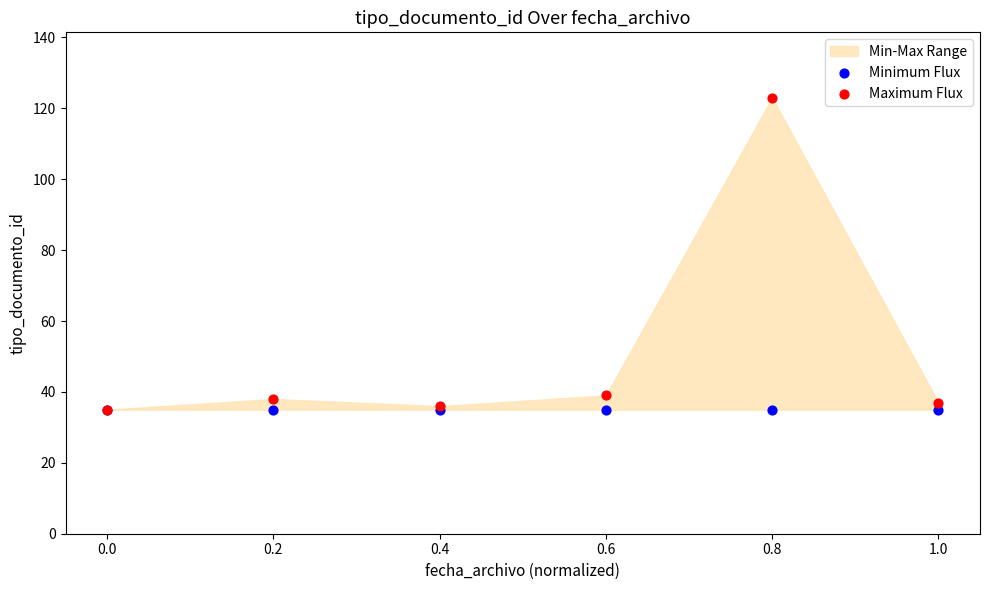

Which series has the largest Y range (max minus min)?

Maximum Flux